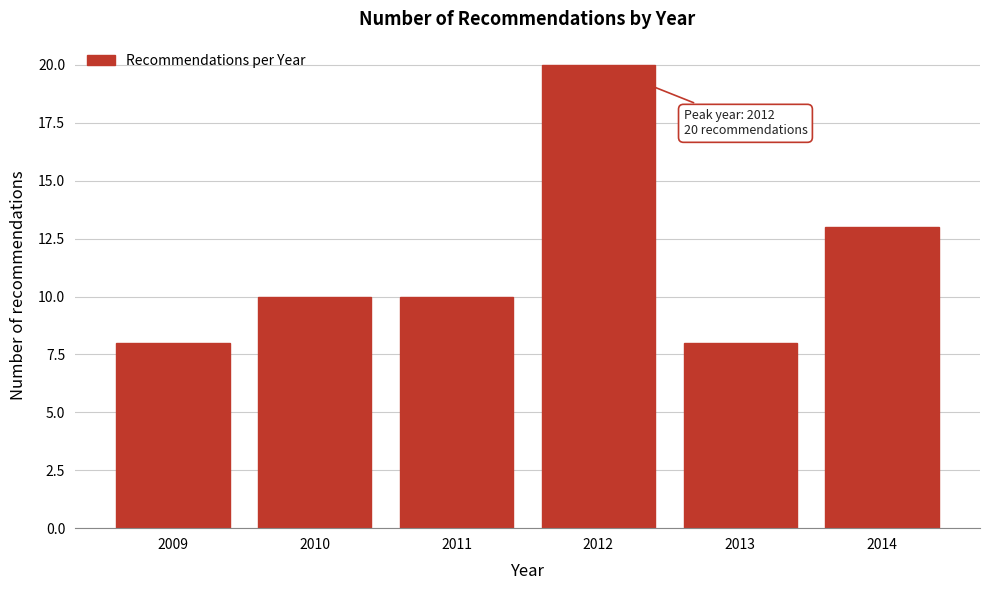

Reading left to right, transcribe all the data shown in this chart.

8	10	10	20	8	13